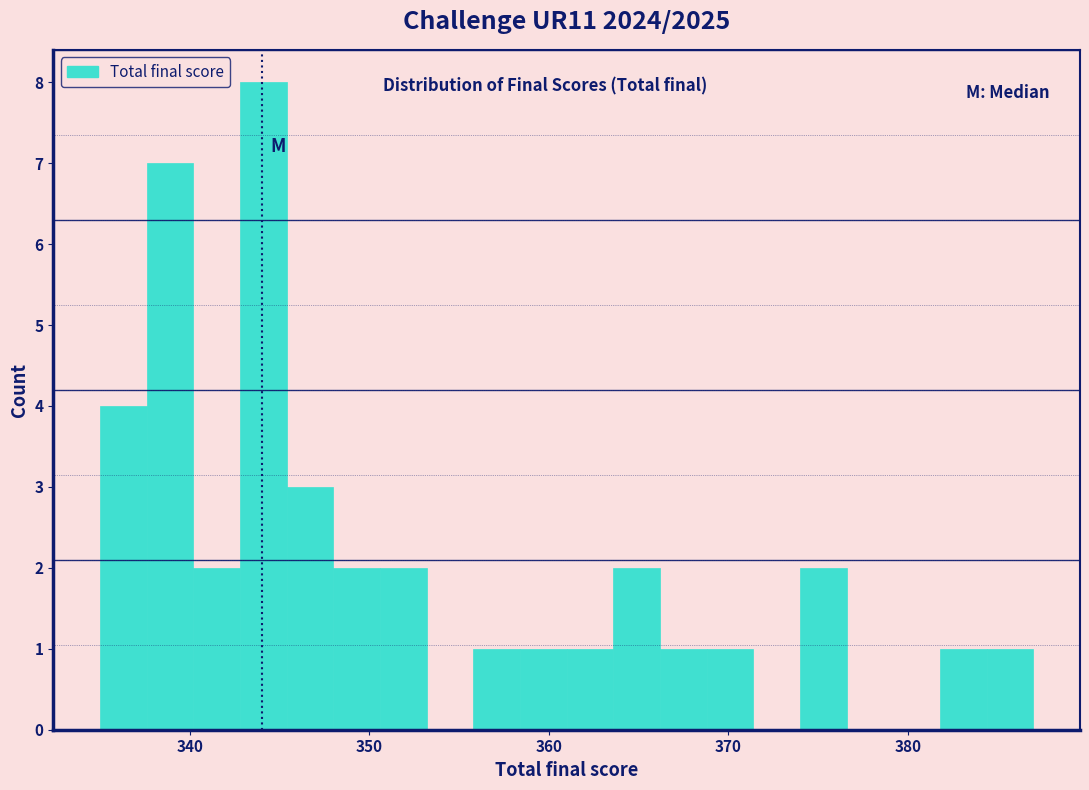

Around what value on the x-axis is the tallest bar? Give the approximate position of its centre, as read against the axis.

344